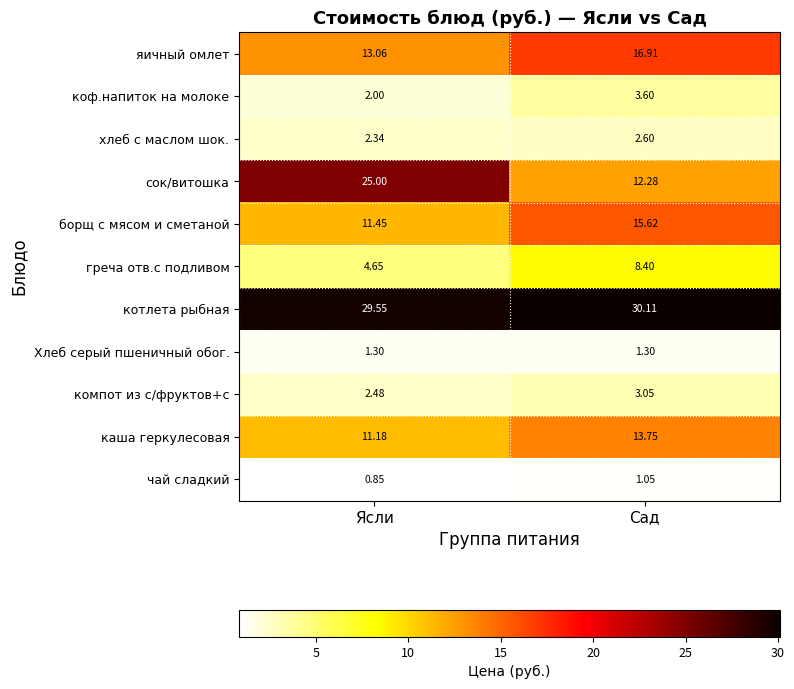

Which category has the lowest value in the коф.напиток на молоке series?

Ясли